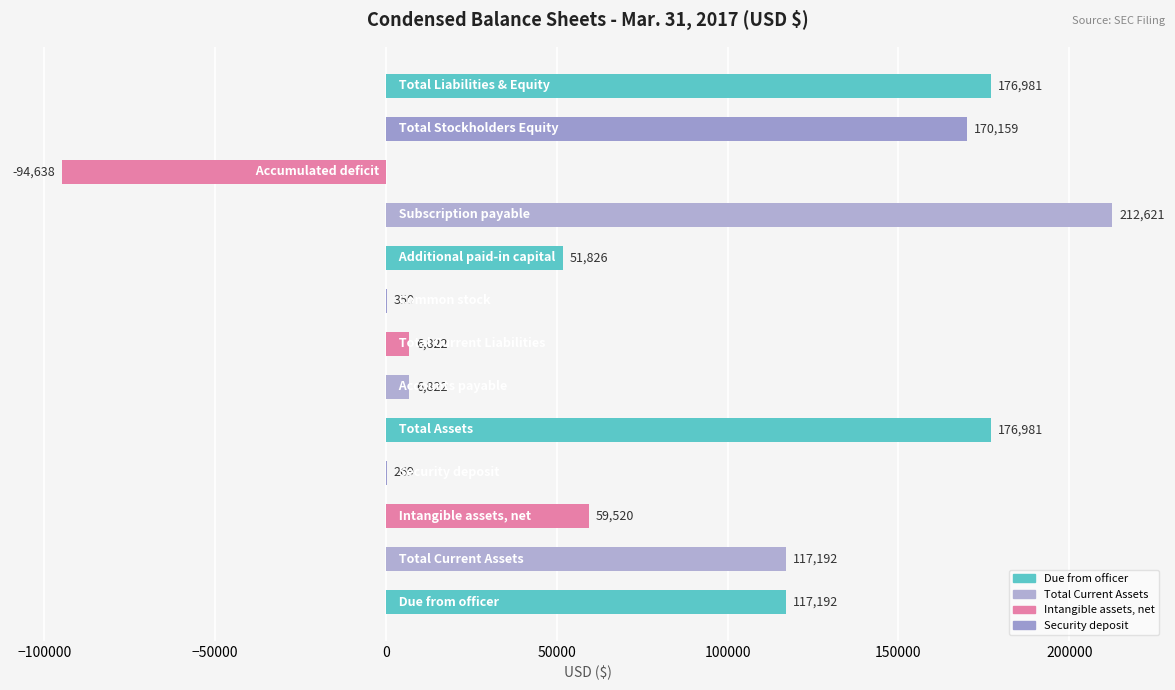

What is the maximum value shown in the chart?

212621